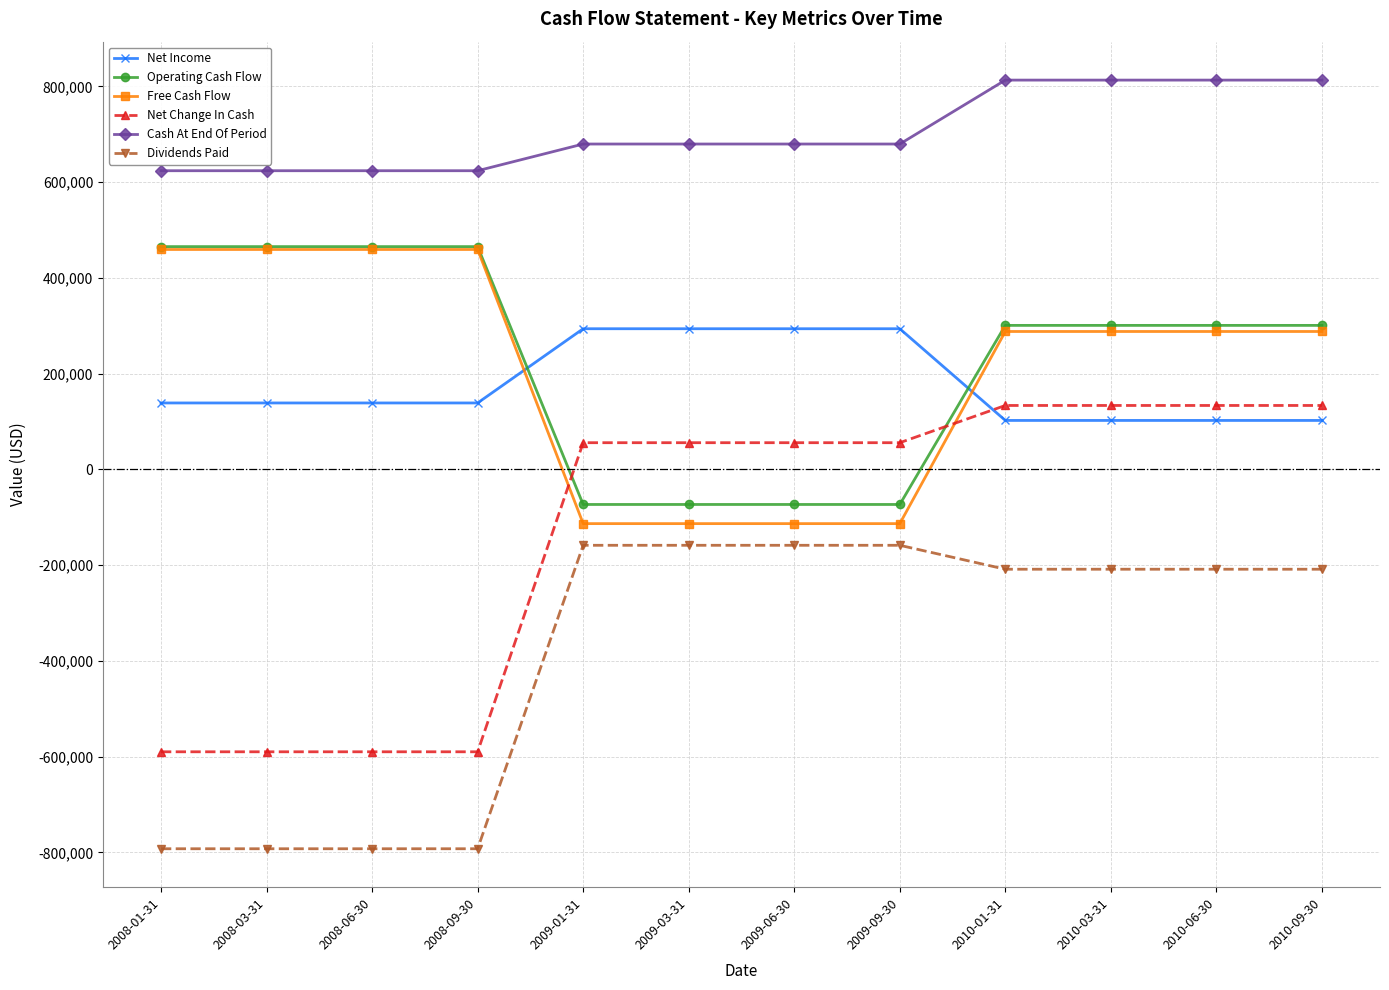

Which series has the largest total across all categories?

Cash At End Of Period